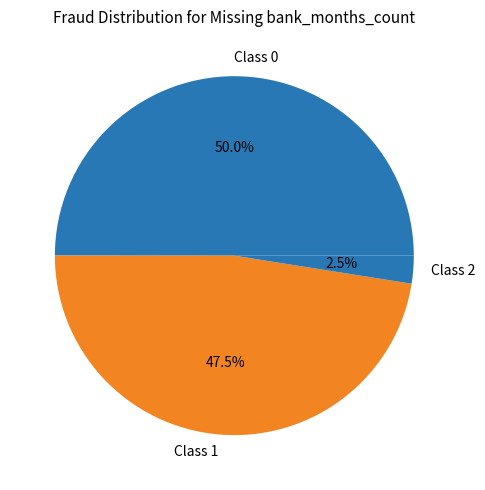

Rank the categories by value from highest to lowest.

Class 0, Class 1, Class 2